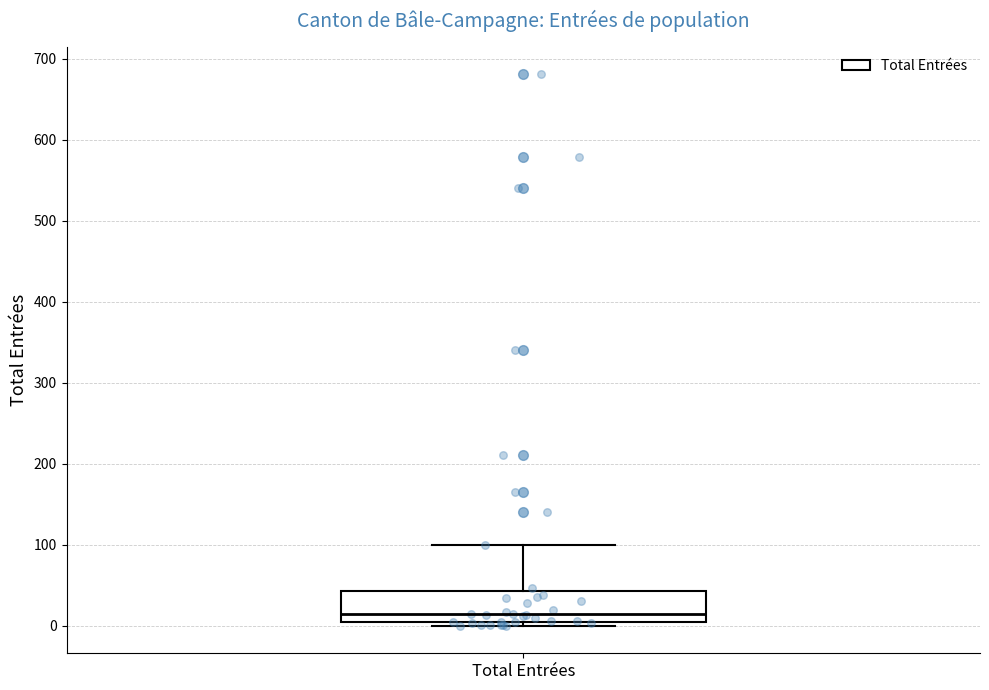

Read this box plot against the y-axis: the position of the median line, the range covered by the box, and the ends of both whiskers. The values are not printed on the chart, so give them approximately, as read against the axis.

median 10, box 0 to 40, whiskers 0 (just below the box's lower edge) to 100